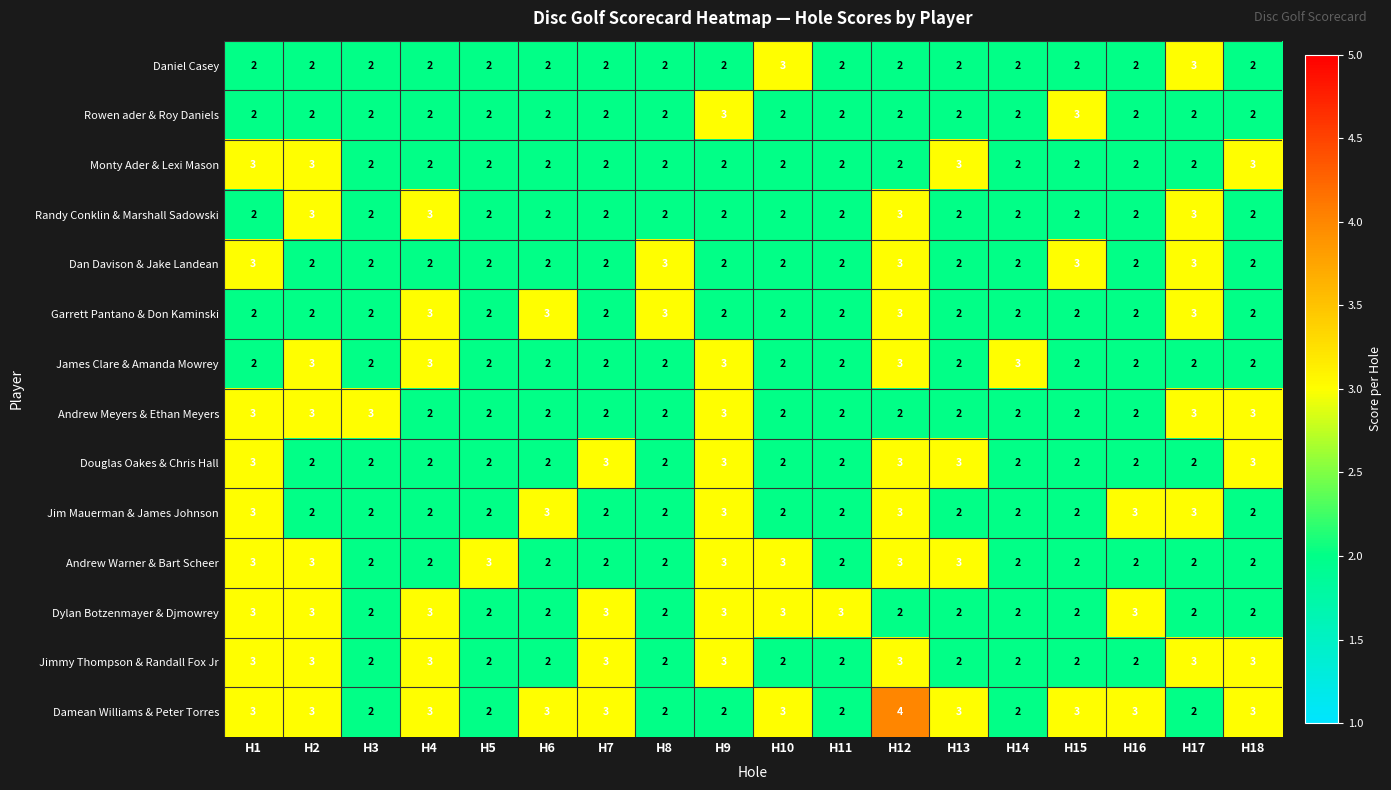

What is the greatest value displayed?

4